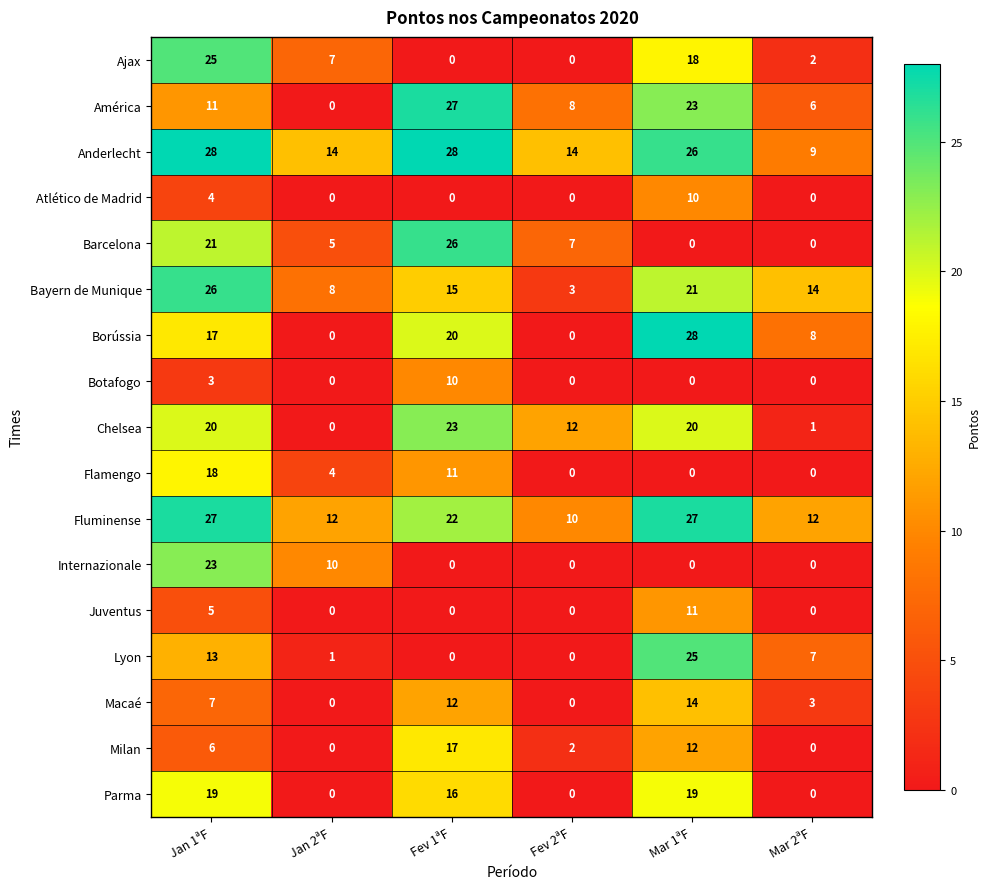

What is the lowest value of the Bayern de Munique series?

3